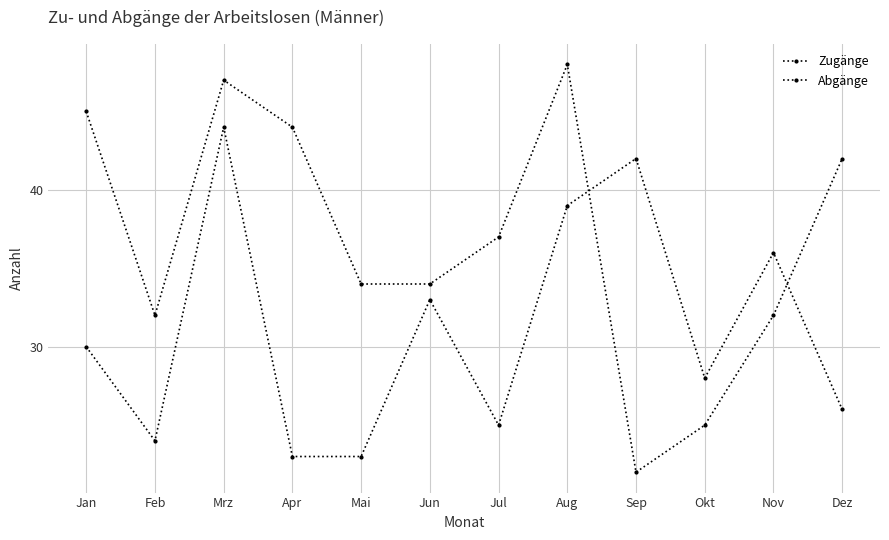

What is the average value of the Zugänge series?

37